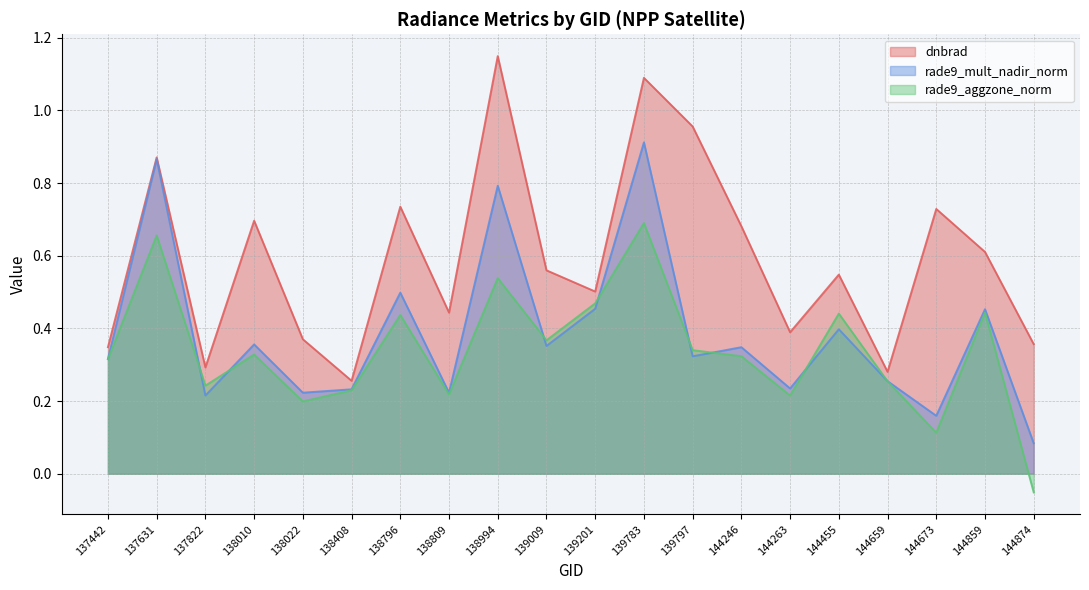

Which series changed the most between 139009 and 144246?

dnbrad